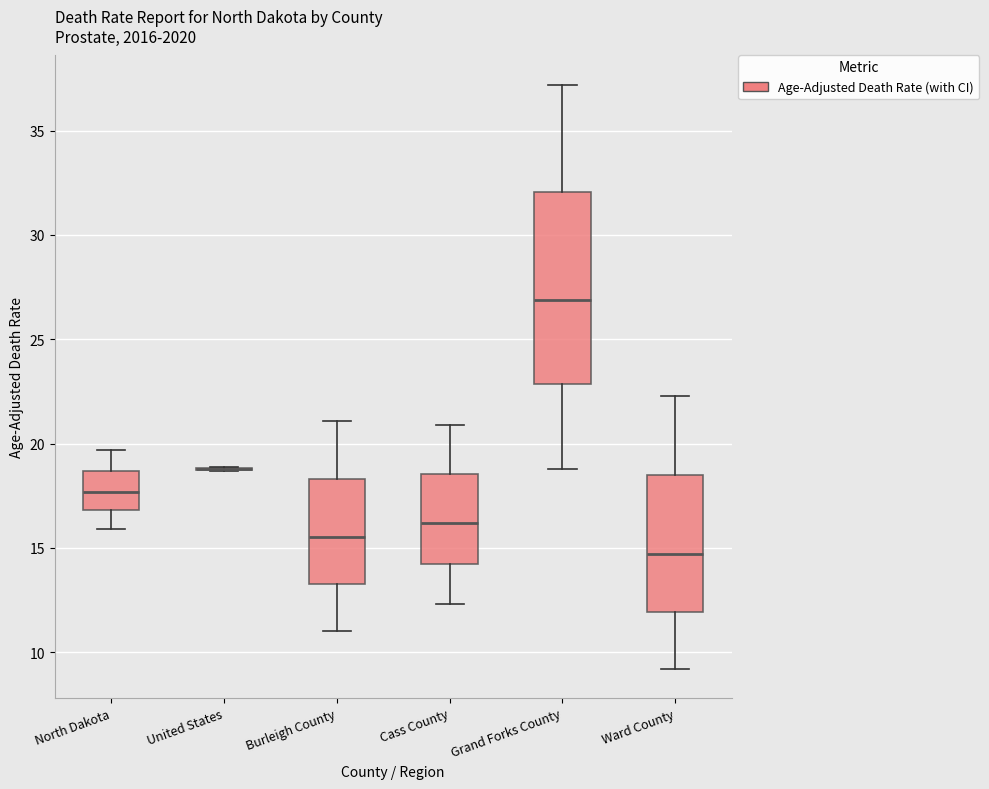

Where is the upper edge of the box for North Dakota on the y-axis? The values are not printed on the chart, so give them approximately, as read against the axis.

18.5